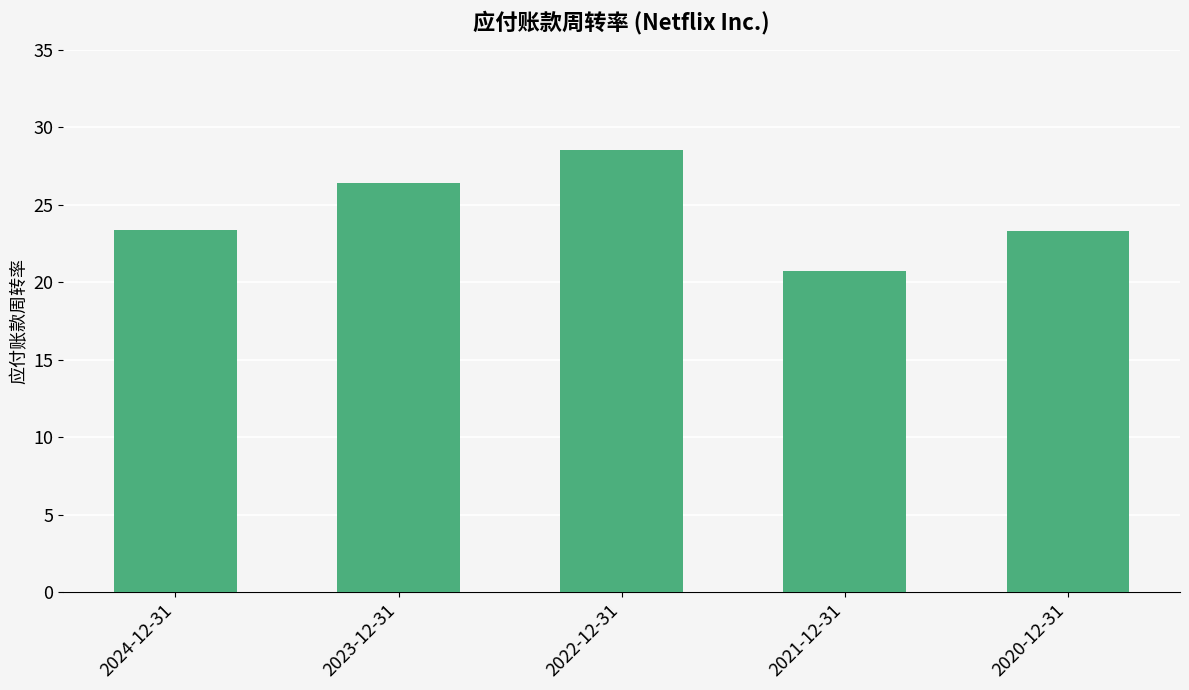

What is the label of the 1st bar from the right?

2020-12-31